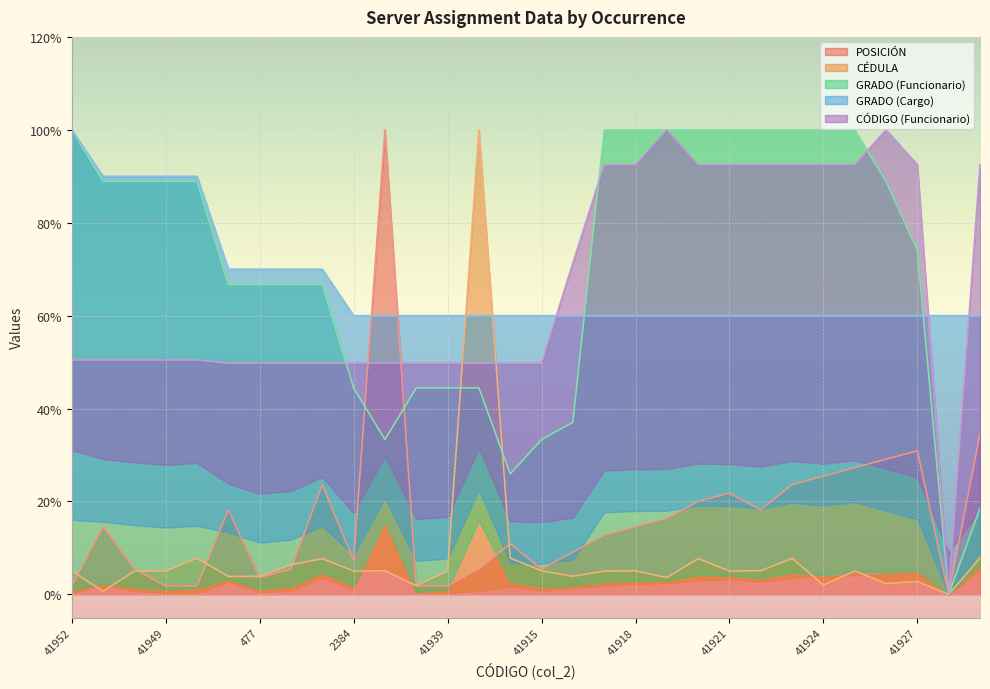

Which label corresponds to the smallest value in the chart?

41928